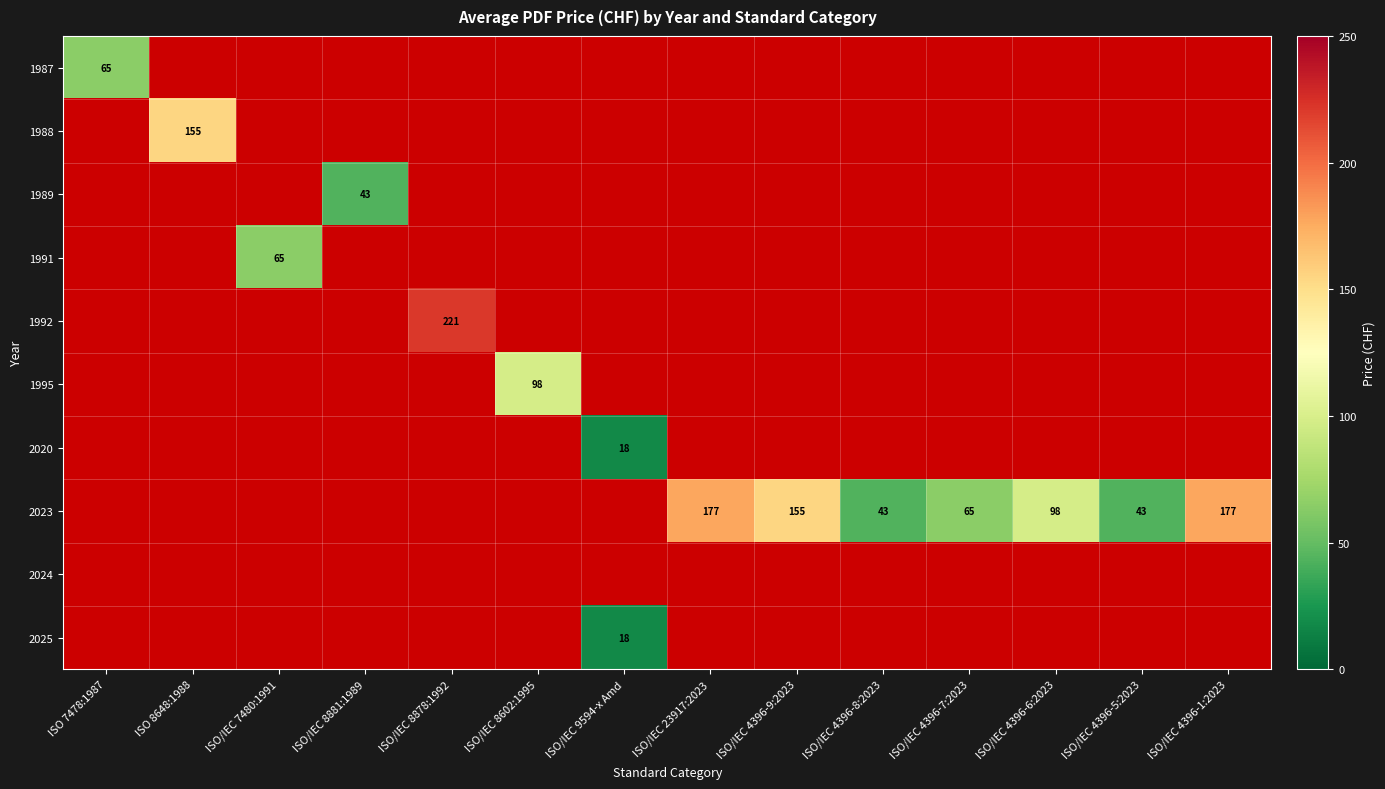

Is the value of 1987 at ISO/IEC 8878:1992 greater than the value of 1991 at ISO/IEC 9594-x Amd?

No